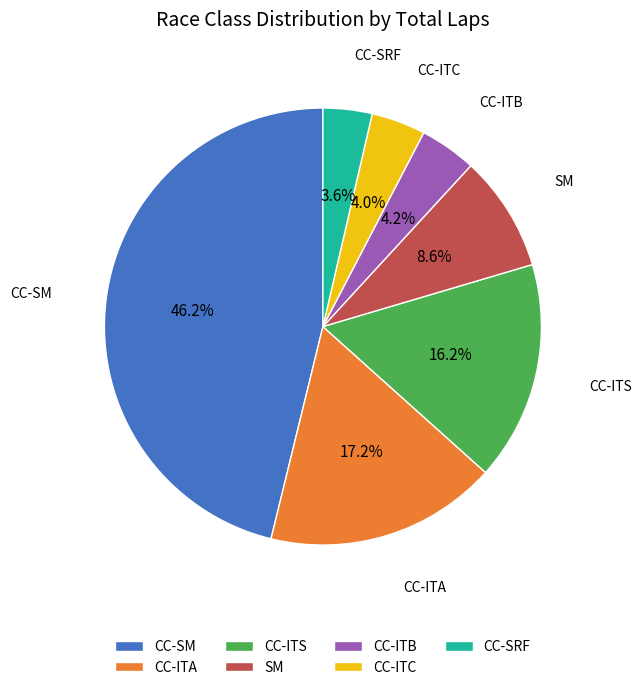

To the nearest percent, what is the combined percentage of CC-ITB and CC-ITS?

20%